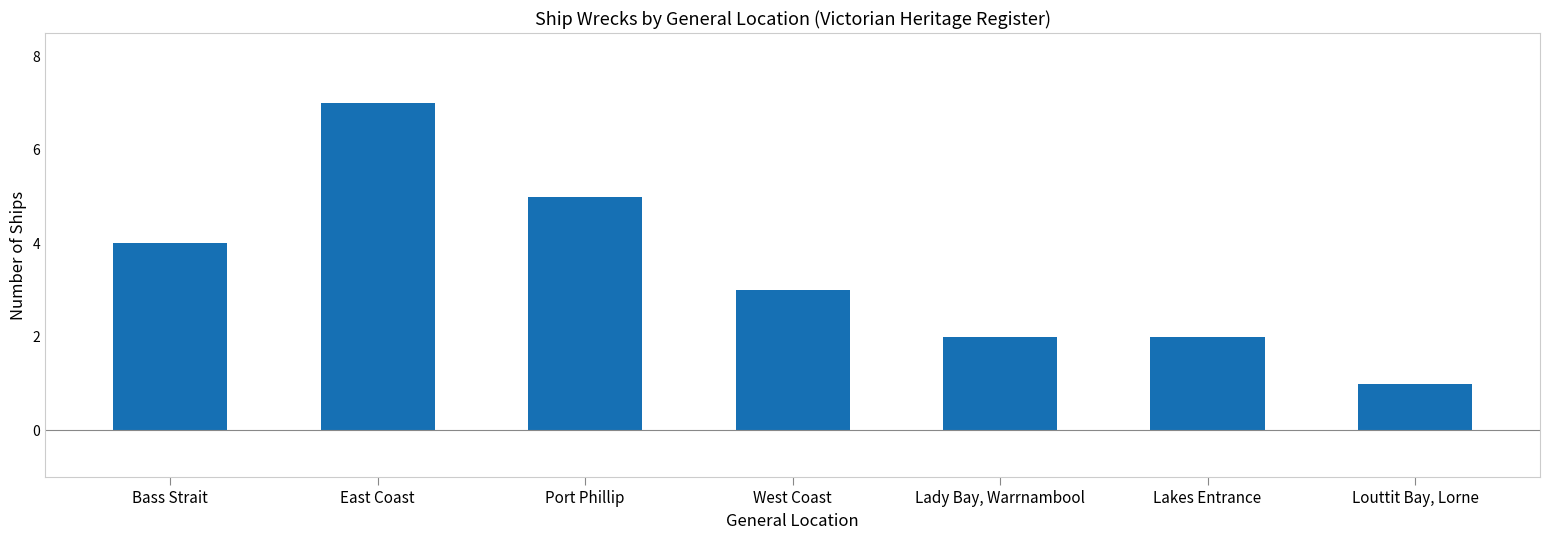

At which category does the chart reach its minimum across all series?

Louttit Bay, Lorne